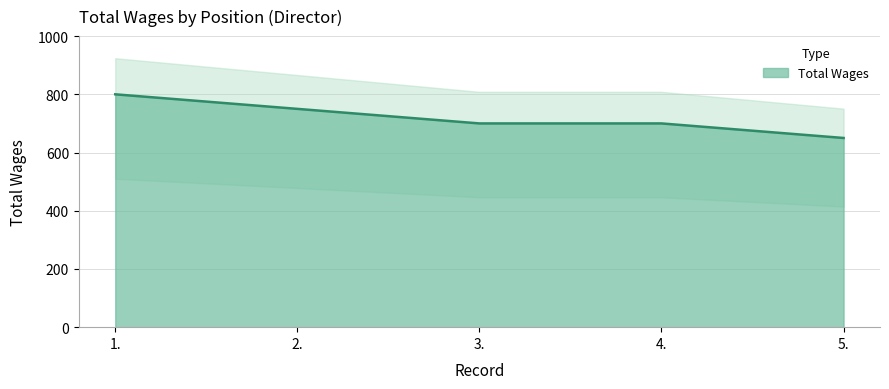

Which category has the lowest value across all series?

5.